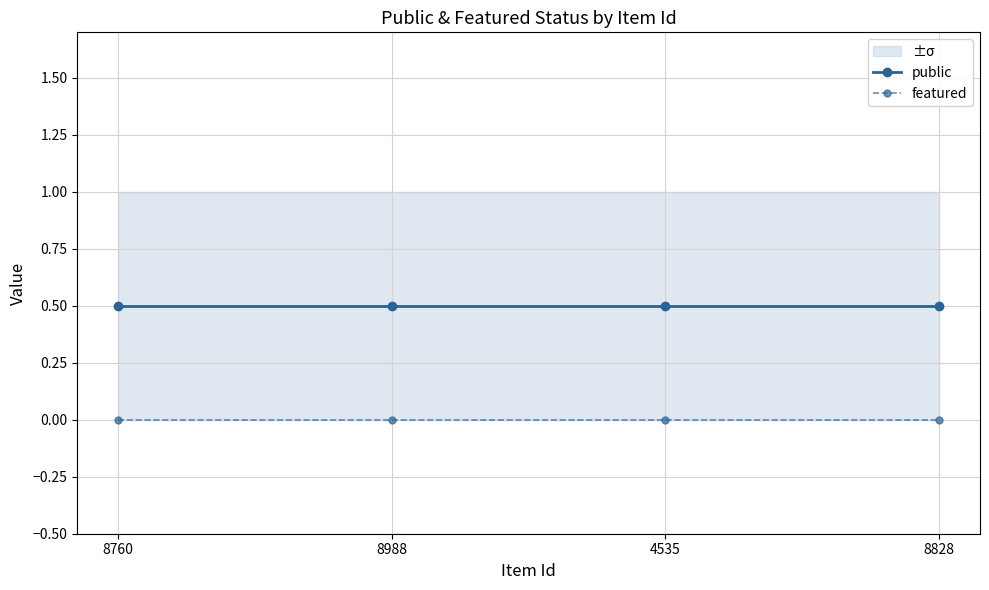

What is the label of the 2nd point from the right?

4535